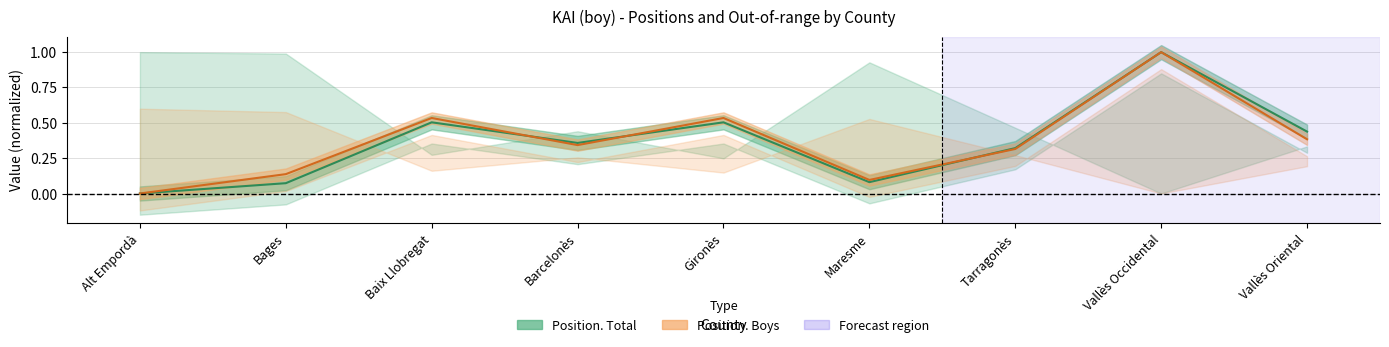

Is it true that Position. Boys equals 0.2 at Gironès?

False